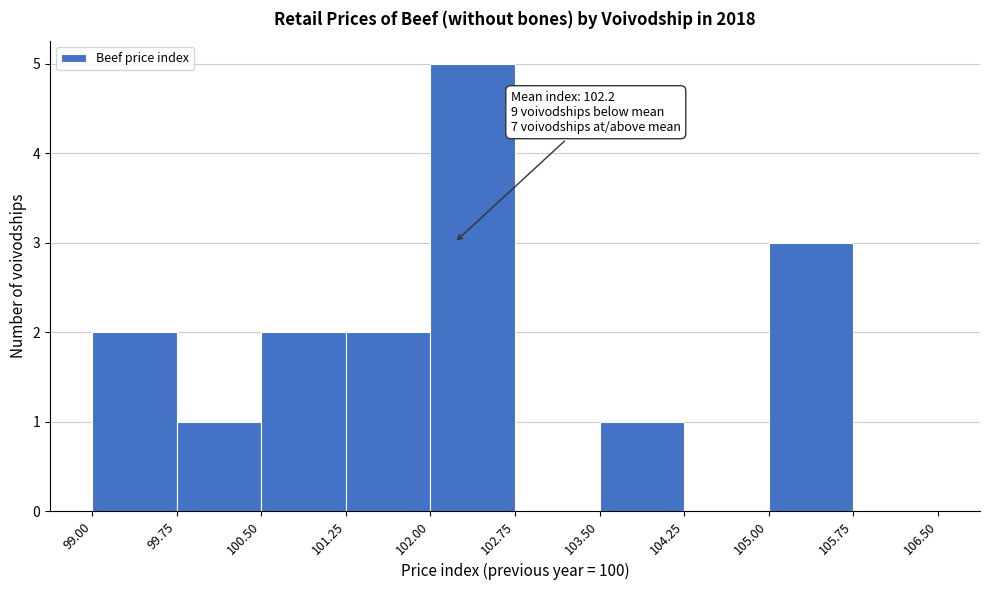

Which range on the x-axis has the tallest bar?

102.00 to 102.75